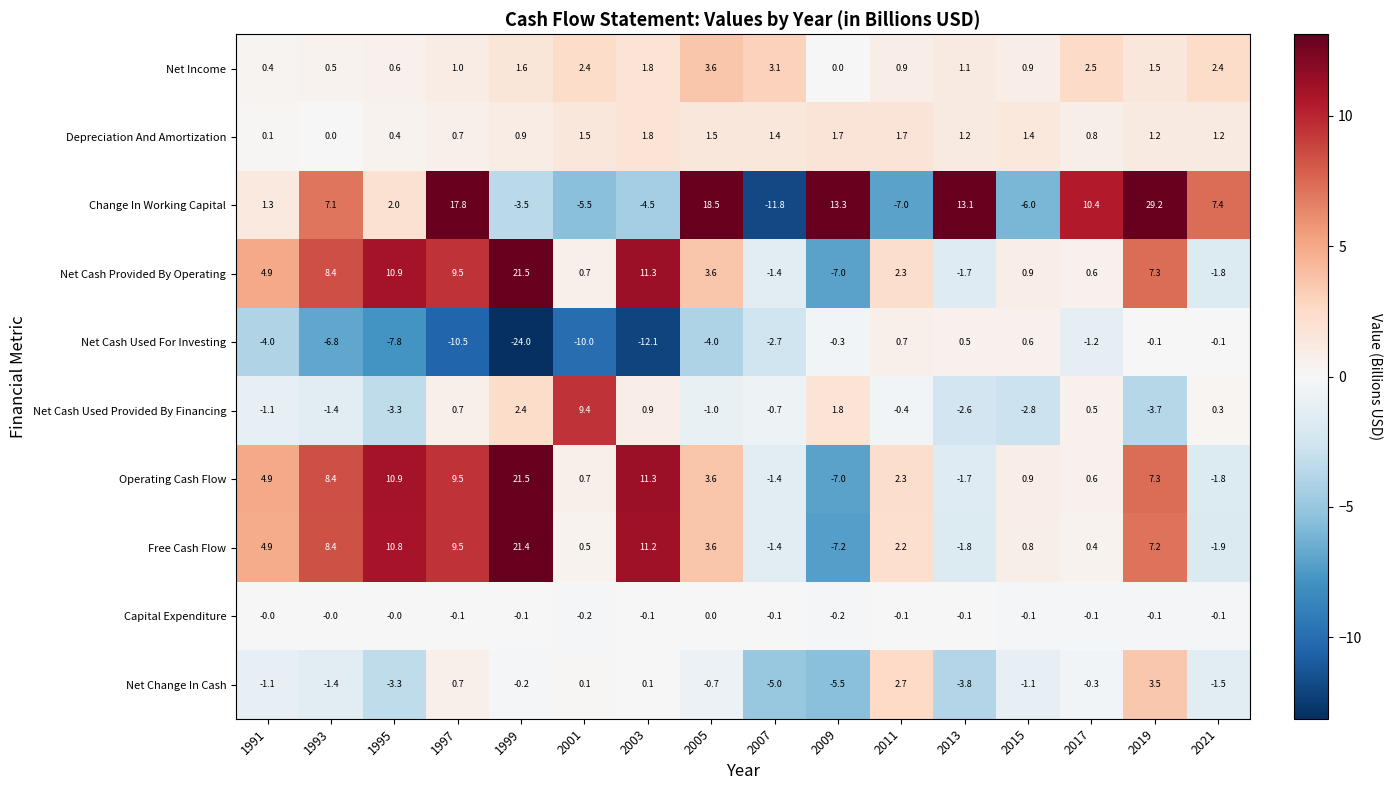

List the labels in order of Free Cash Flow value, largest first.

1999, 2003, 1995, 1997, 1993, 2019, 1991, 2005, 2011, 2015, 2001, 2017, 2007, 2013, 2021, 2009